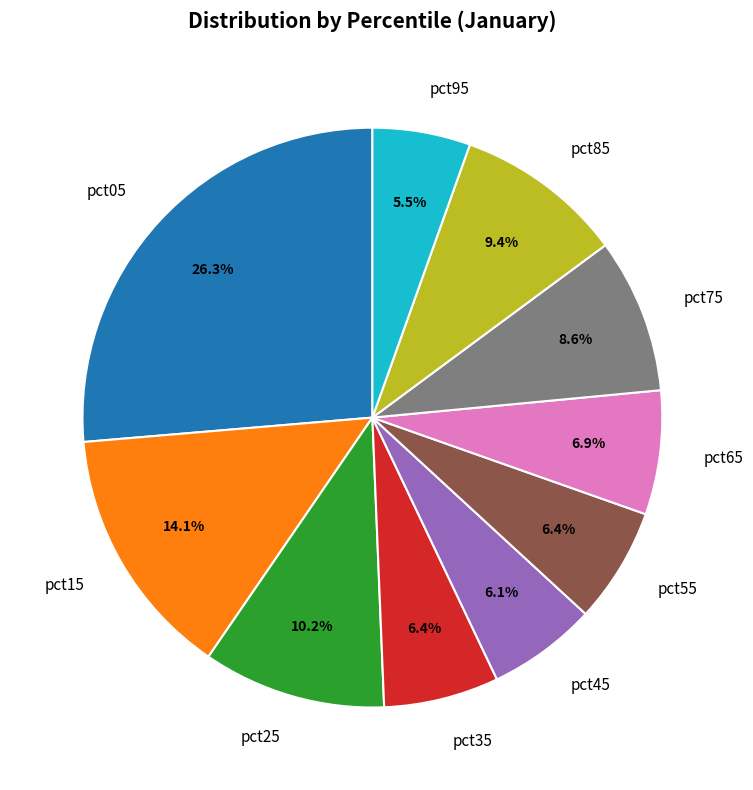

Is there any slice that represents more than half of the pie?

No